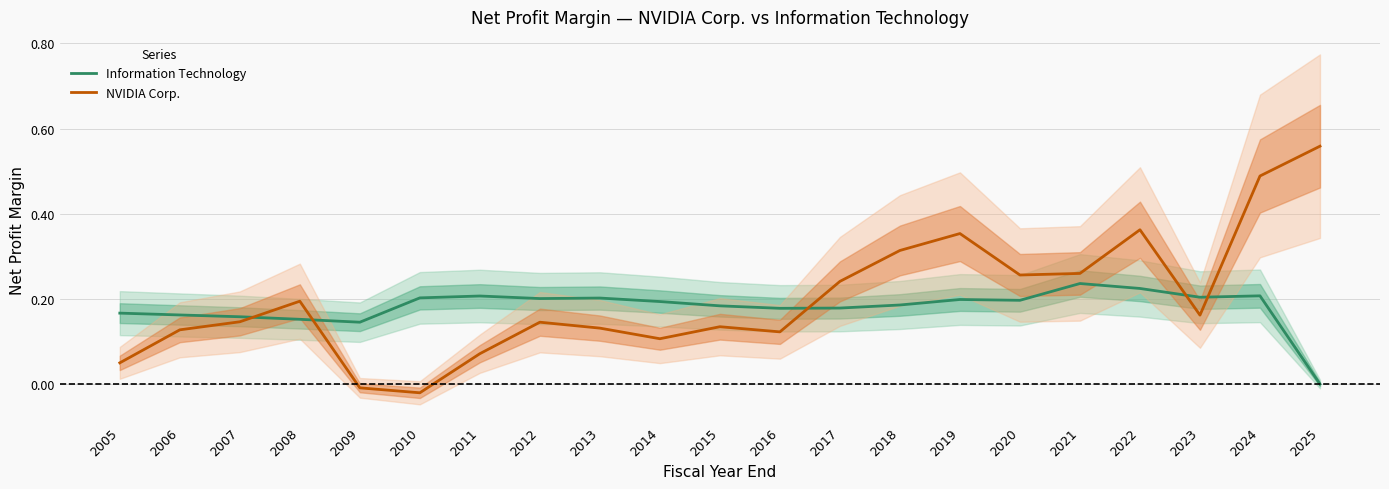

Where is Information Technology nearest to the value 0?

2025